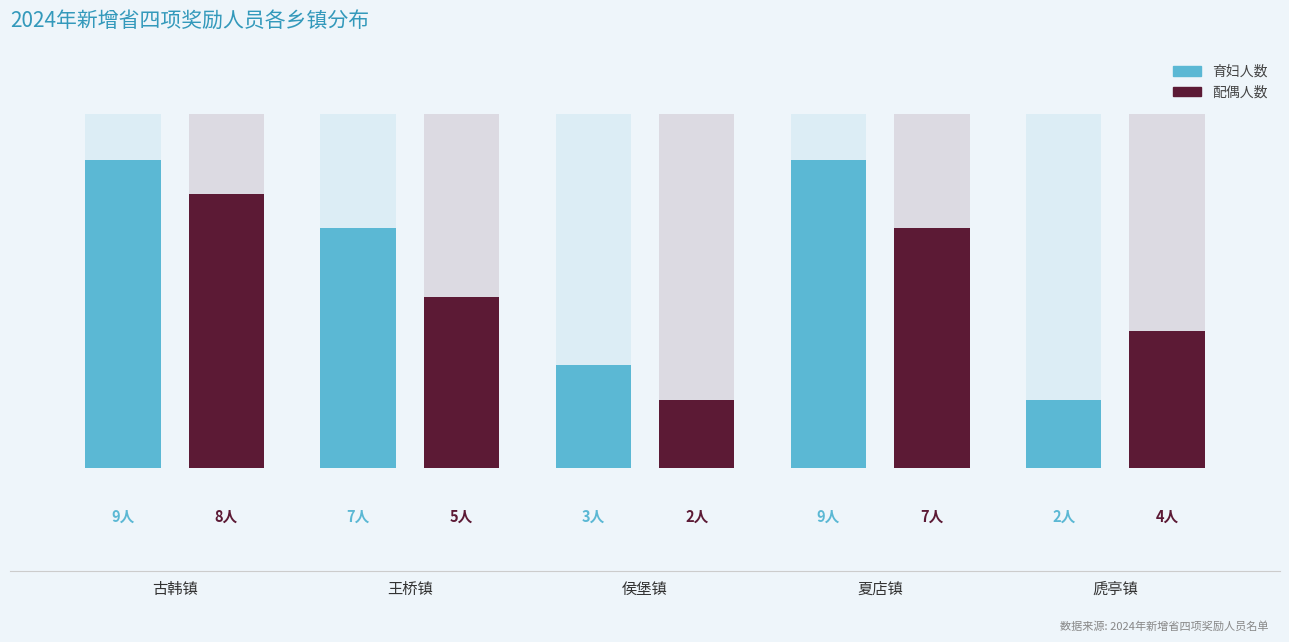

What is the greatest value displayed?

9